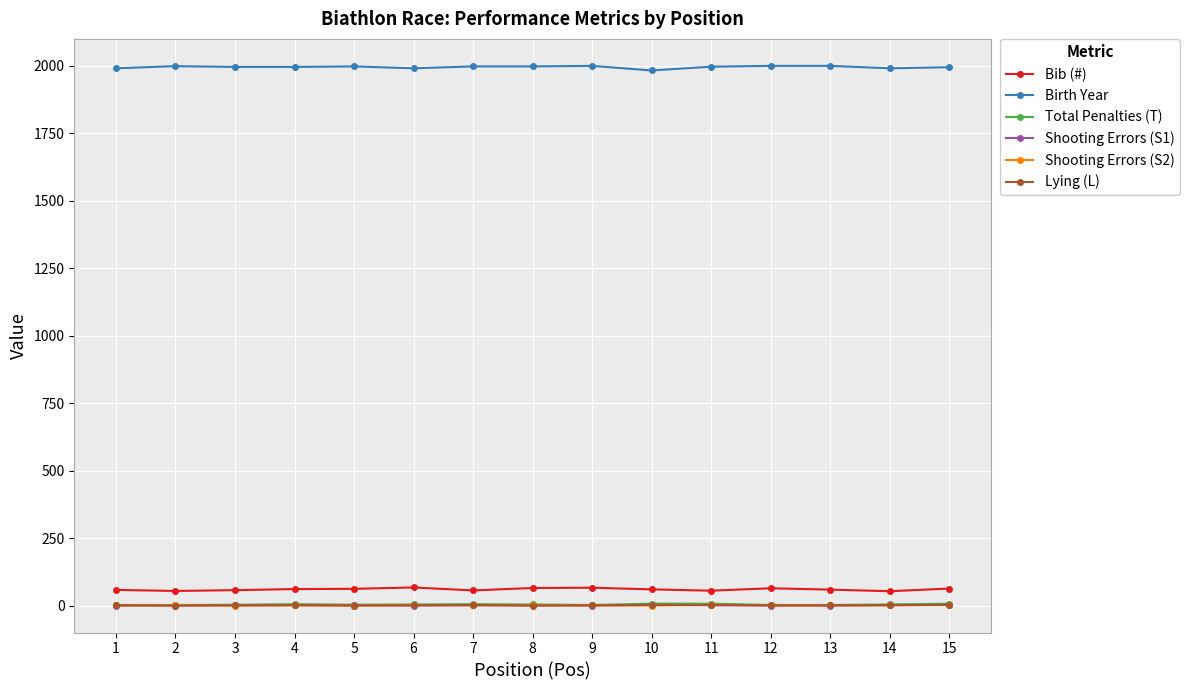

Which series has the largest total across all categories?

Birth Year